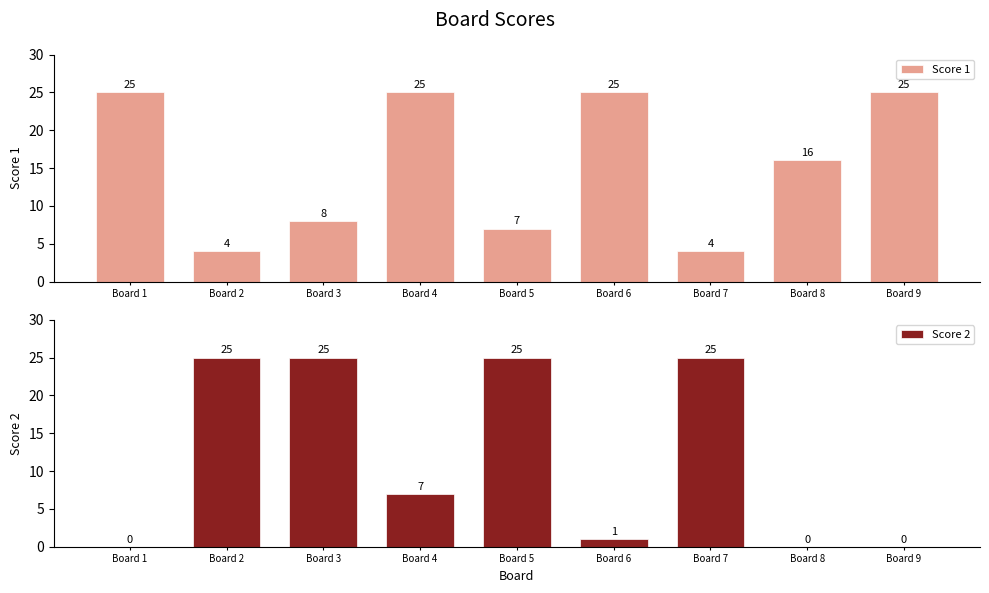

What is the sum of all Score 1 values?

139